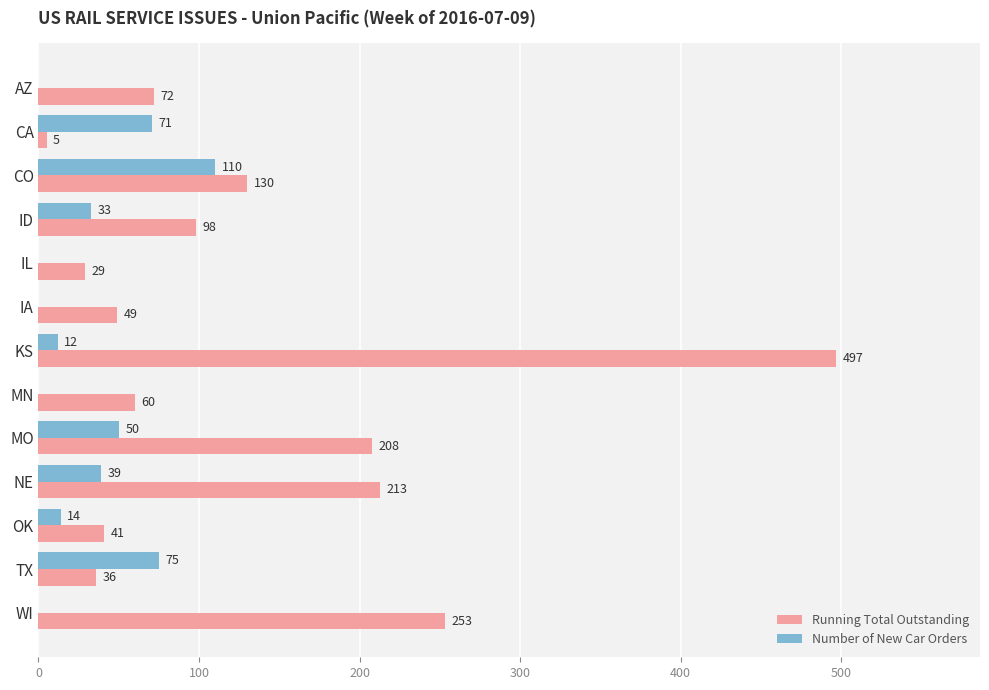

What is the maximum value shown in the chart?

497